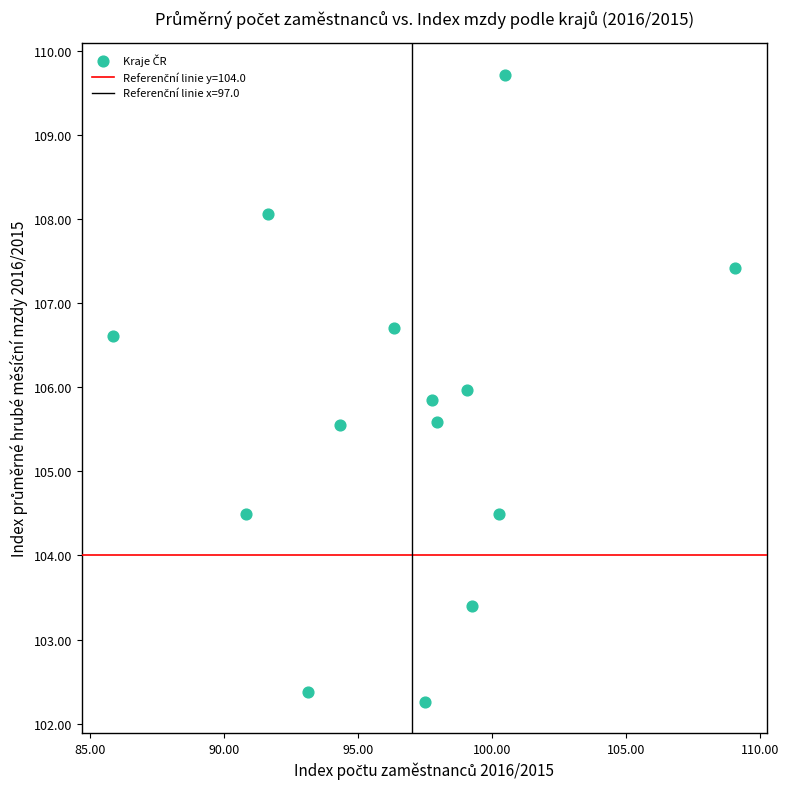

What is the range of X values (max minus min)?

23.2